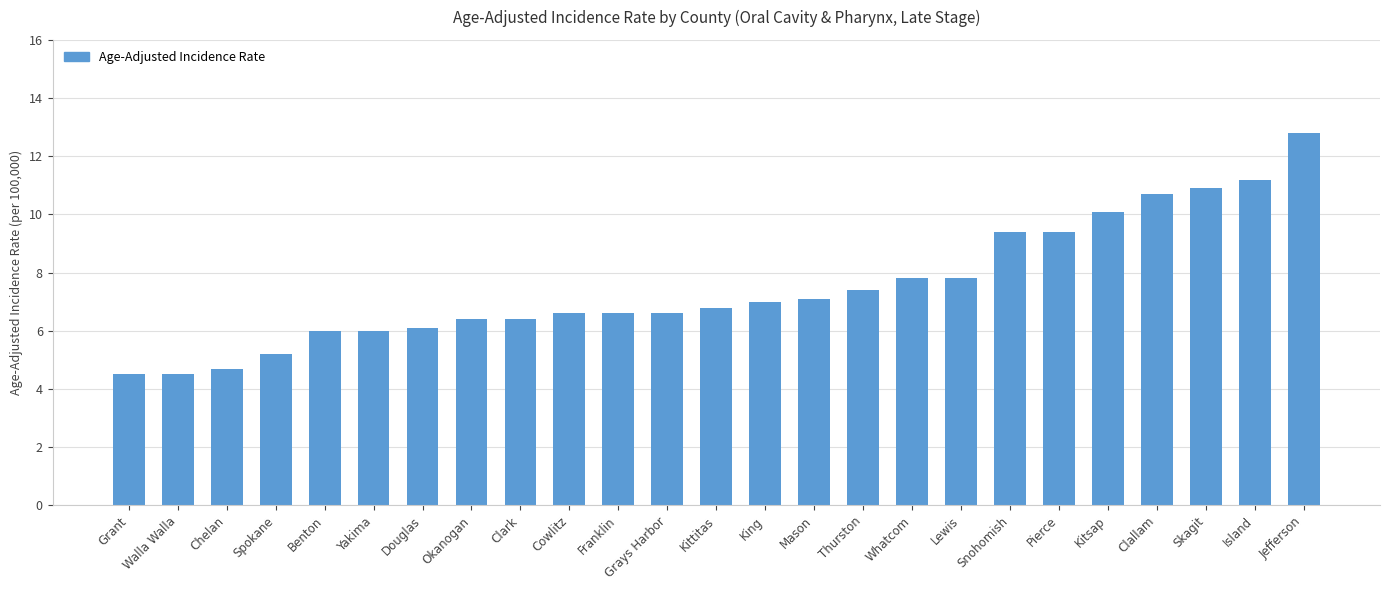

Are the bars horizontal?

No